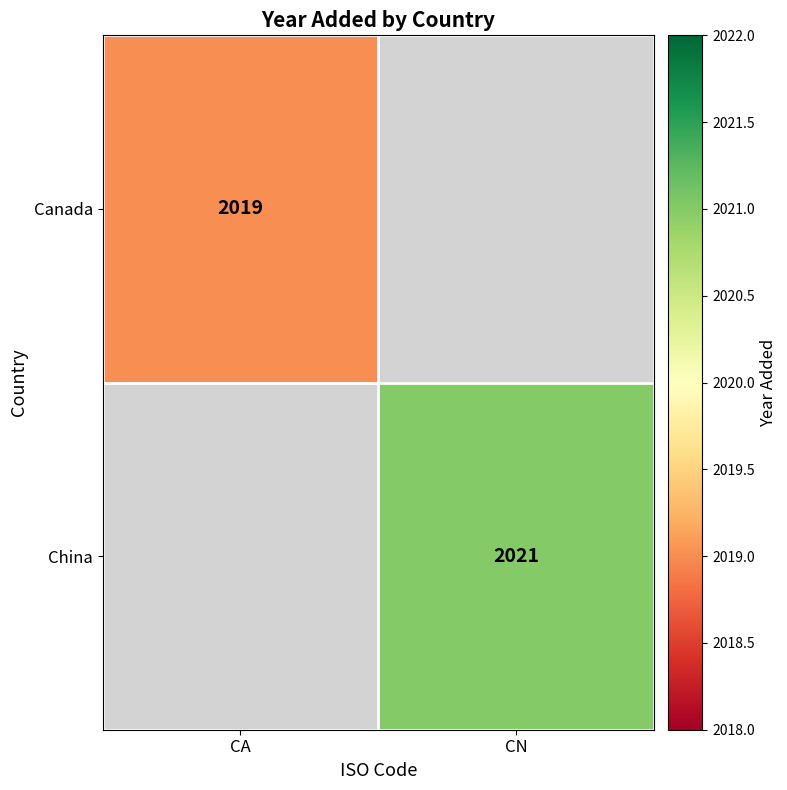

The Canada series shows 3233 at CA. True or false?

False